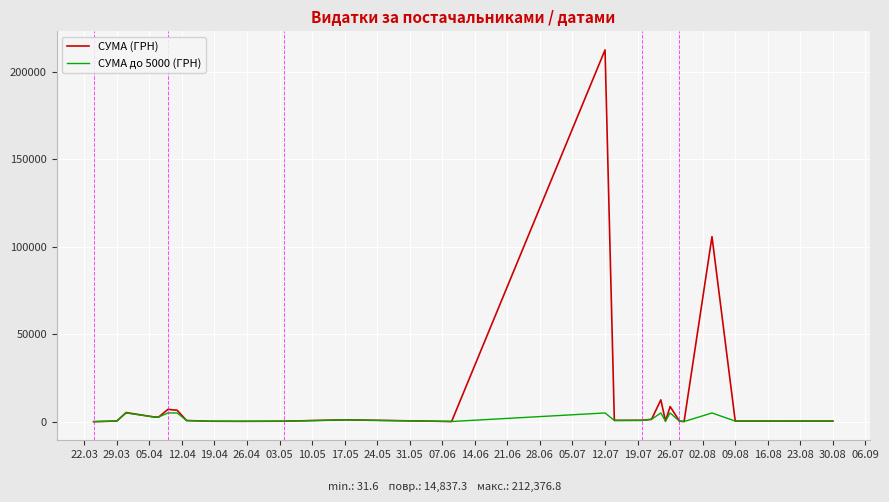

Which series has the largest total across all categories?

СУМА (ГРН)